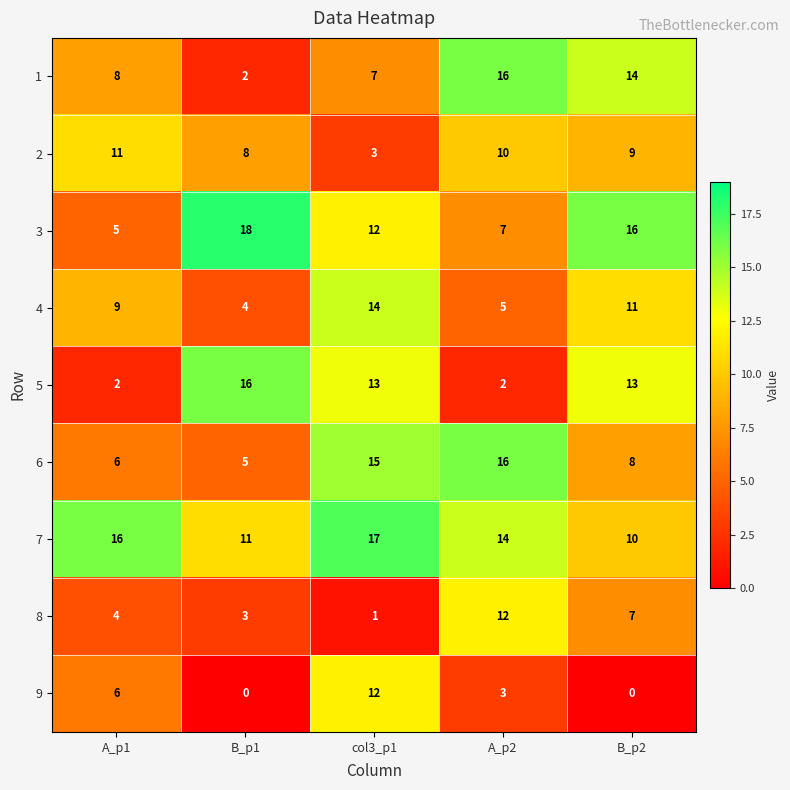

Rank the categories by 8 value from highest to lowest.

A_p2, B_p2, A_p1, B_p1, col3_p1